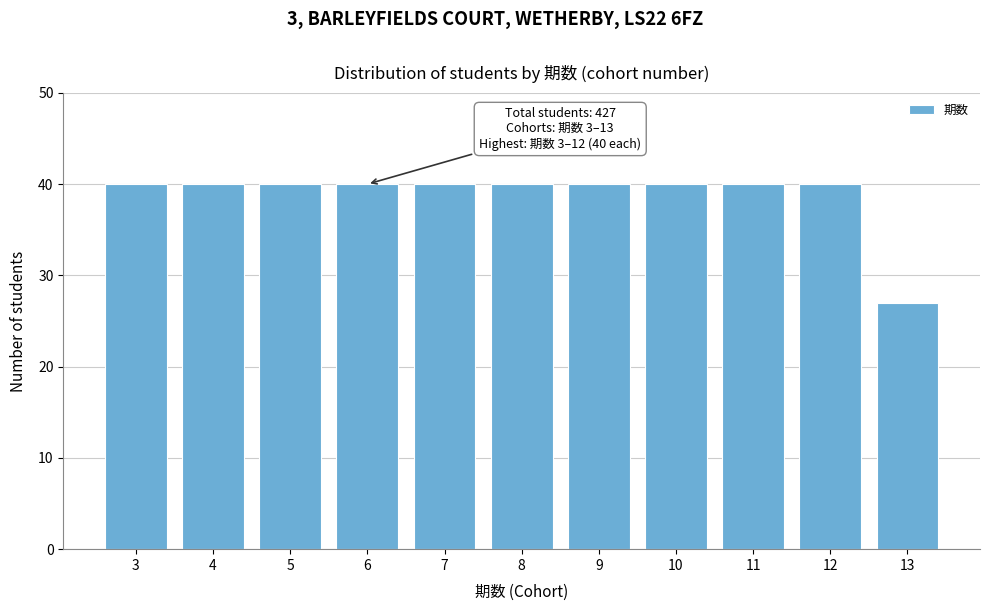

Reading right to left, what are all the values shown in this chart?

27	40	40	40	40	40	40	40	40	40	40